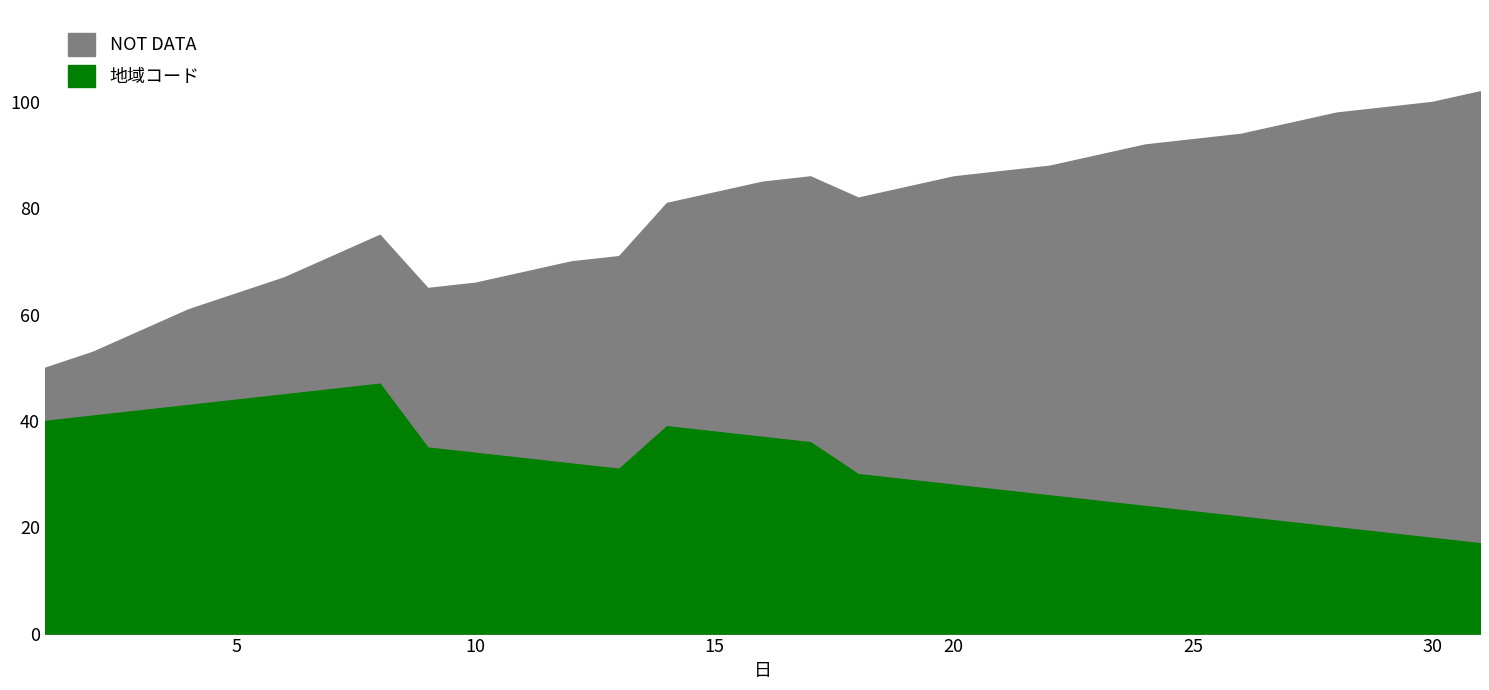

Reading right to left, extract all data points from this chart.

17	18	19	20	21	22	23	24	25	26	27	28	29	30	36	37	38	39	31	32	33	34	35	47	46	45	44	43	42	41	40